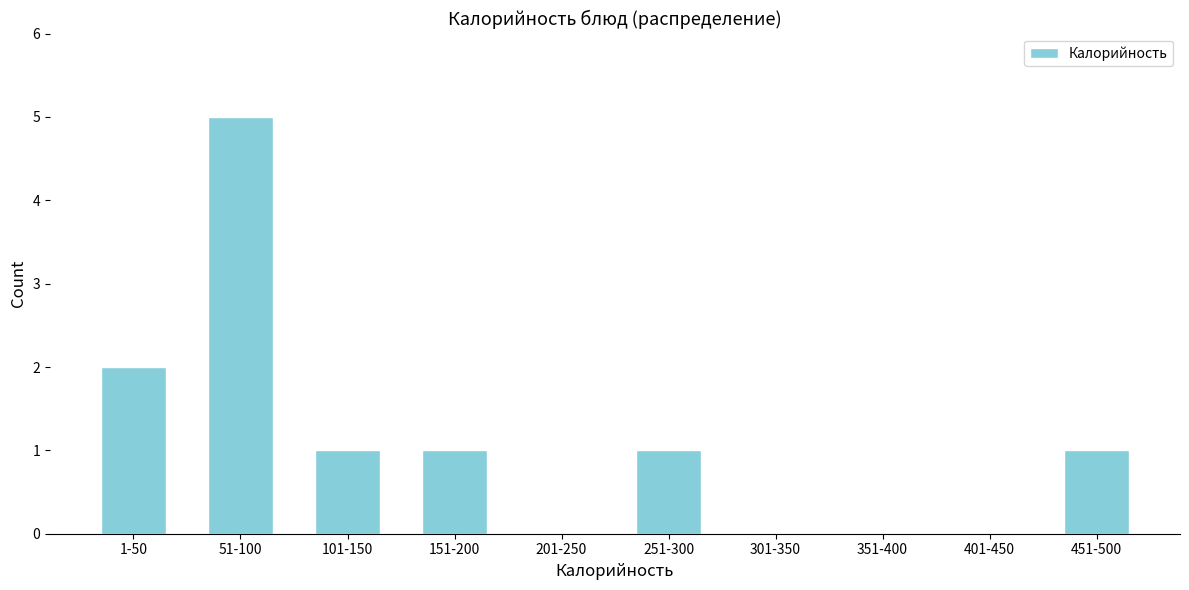

Reading left to right, list all the values displayed in this chart.

1-50=2	51-100=5	101-150=1	151-200=1	201-250=0	251-300=1	301-350=0	351-400=0	401-450=0	451-500=1